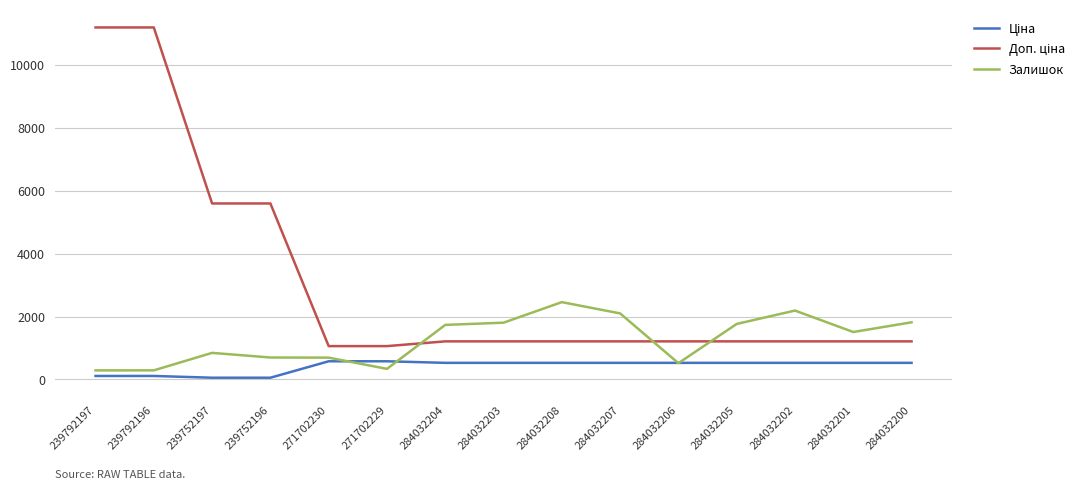

What is the greatest value displayed?

11182.0